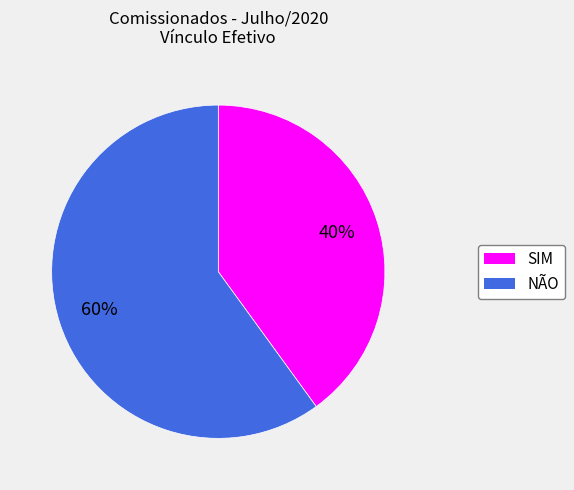

To the nearest percent, what is the combined percentage of SIM and NÃO?

100%